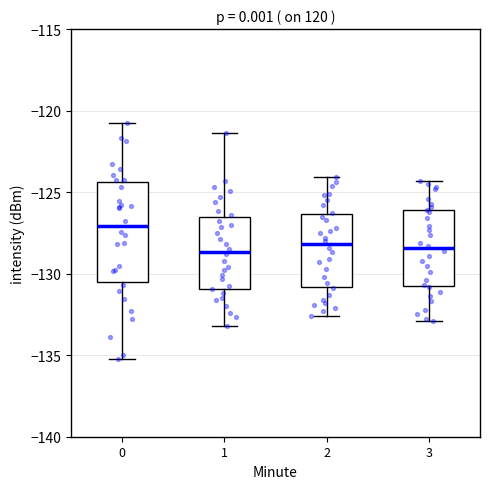

Reading left to right, transcribe this box plot: for each box, give where its median line is, the range the box spans, and where its two whiskers end, as read against the y-axis. The values are not printed on the chart, so give them approximately, as read against the axis.

0: median -127.0, box -130.5 to -124.5, whiskers -135.5 to -121.0
1: median -128.5, box -131.0 to -126.5, whiskers -133.0 to -121.5
2: median -128.0, box -131.0 to -126.5, whiskers -132.5 to -124.0
3: median -128.5, box -131.0 to -126.0, whiskers -133.0 to -124.5